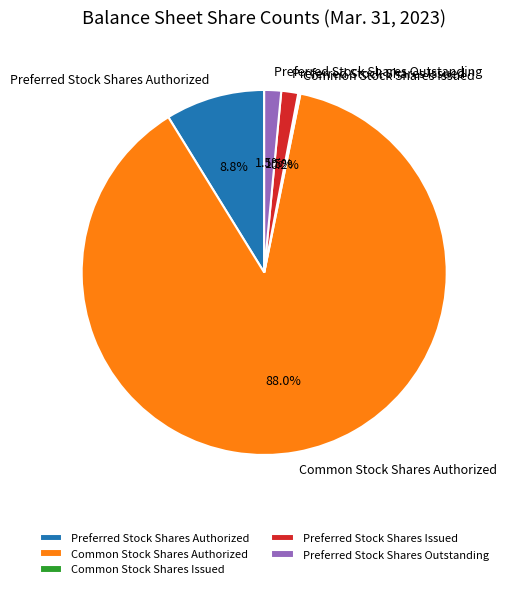

What is the largest slice in the pie chart?

Common Stock Shares Authorized